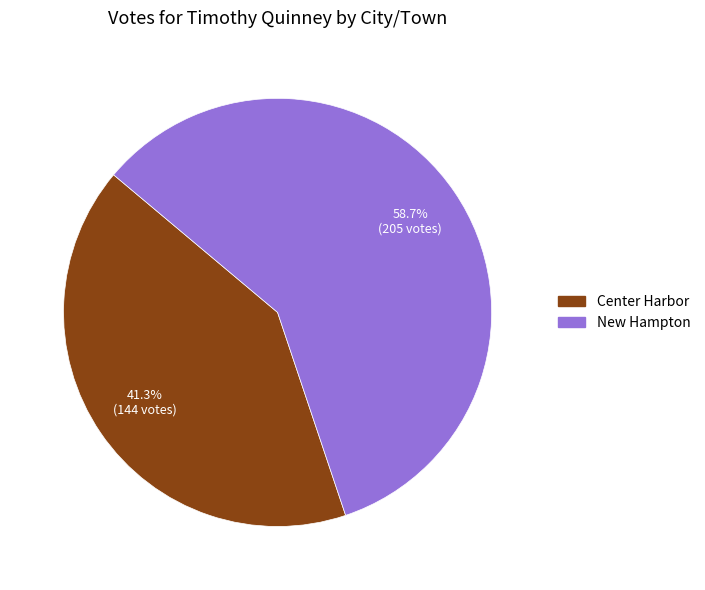

What is the majority slice?

New Hampton